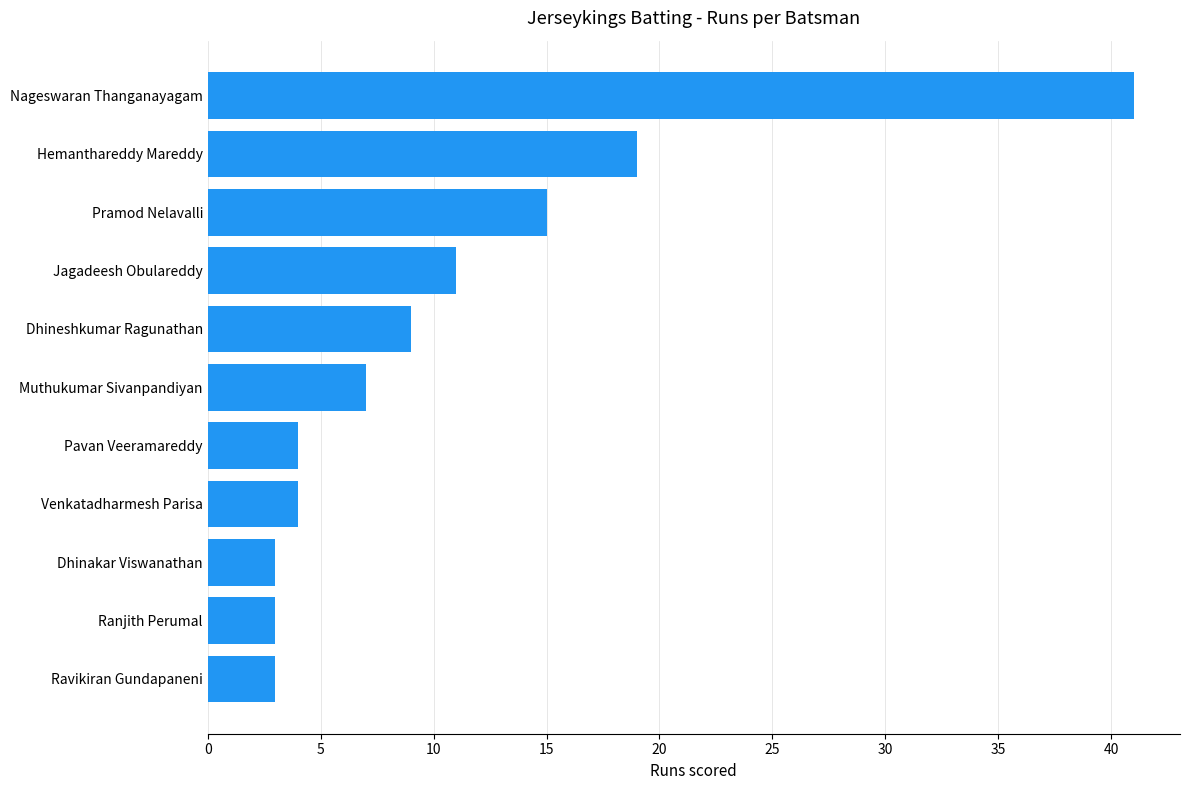

What is the average value?

11